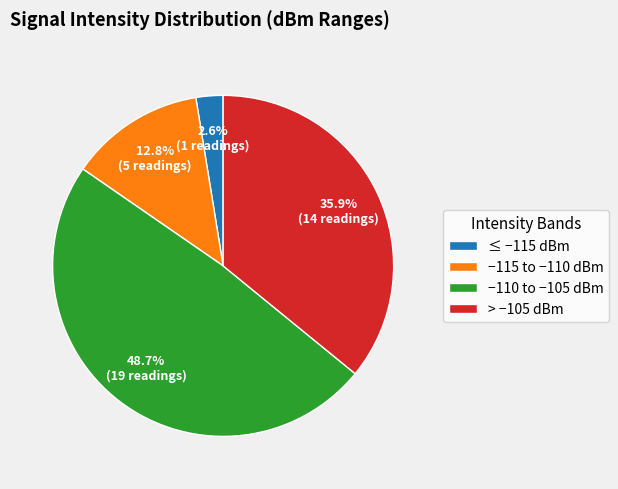

Rank the categories by value from highest to lowest.

−110 to −105 dBm, > −105 dBm, −115 to −110 dBm, ≤ −115 dBm